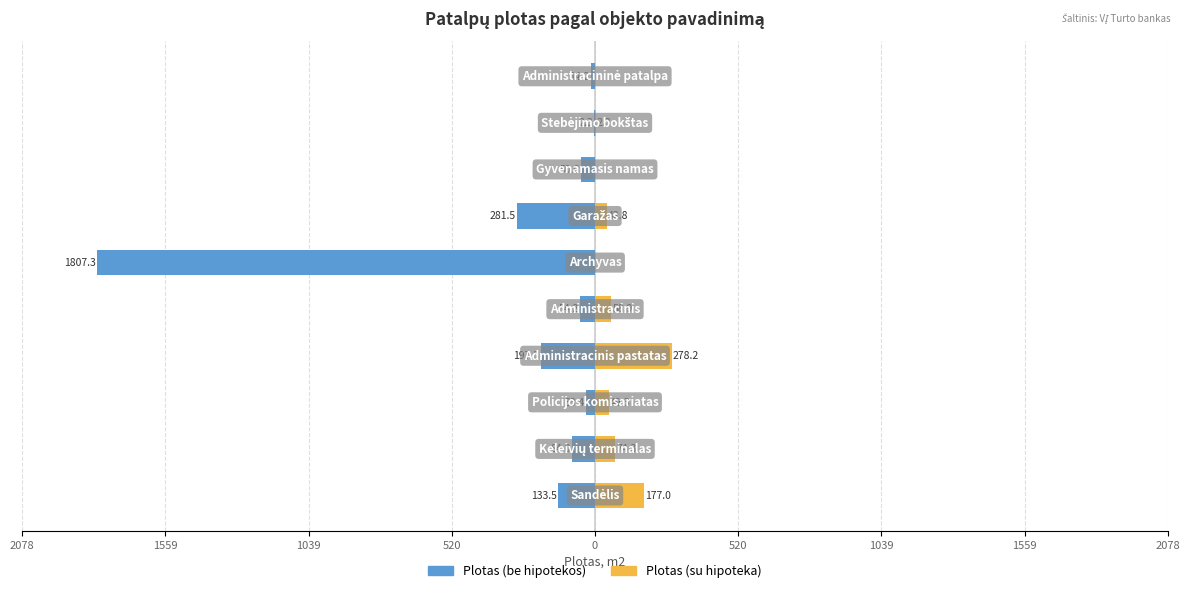

What is the difference between the maximum and minimum values in the Plotas (su hipoteka) series?

278.2